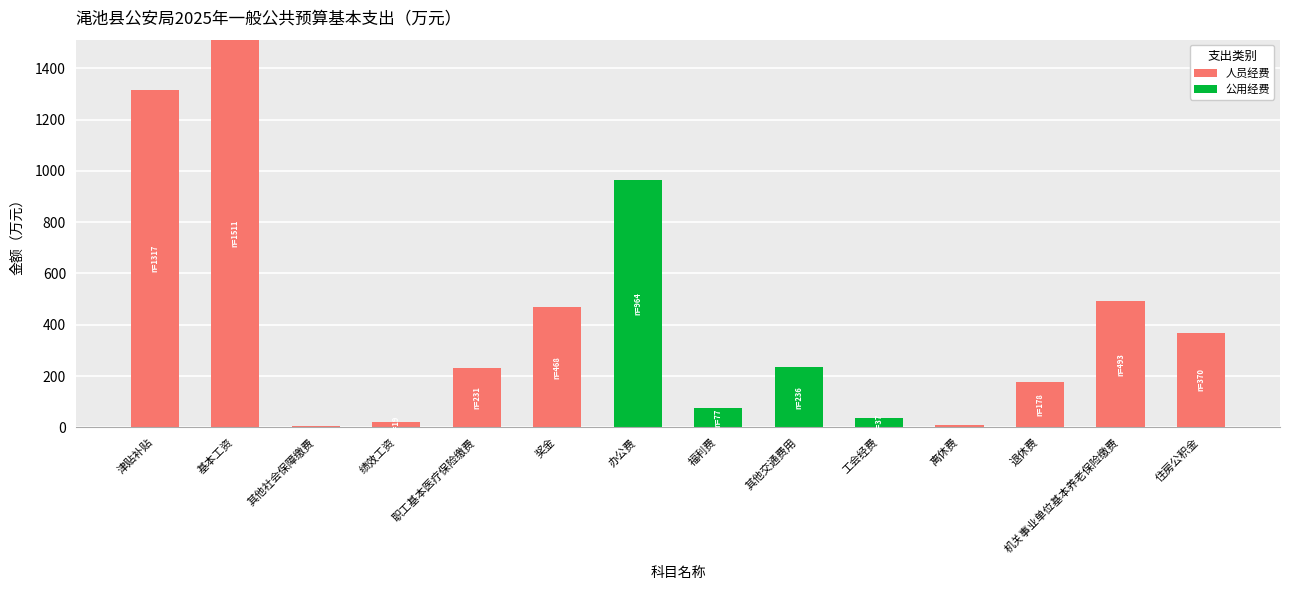

Read the 人员经费 value at 机关事业单位基本养老保险缴费.

493.0